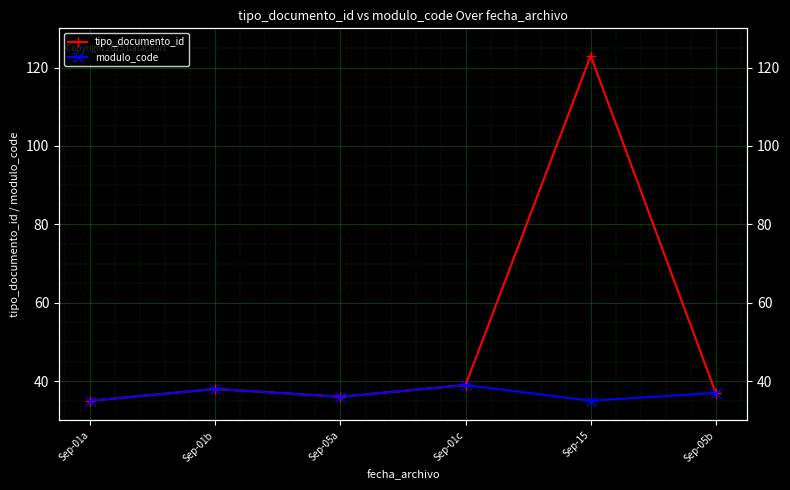

Reading left to right, what are all the values shown in this chart?

tipo_documento_id: 35	38	36	39	123	37
modulo_code: 35	38	36	39	35	37